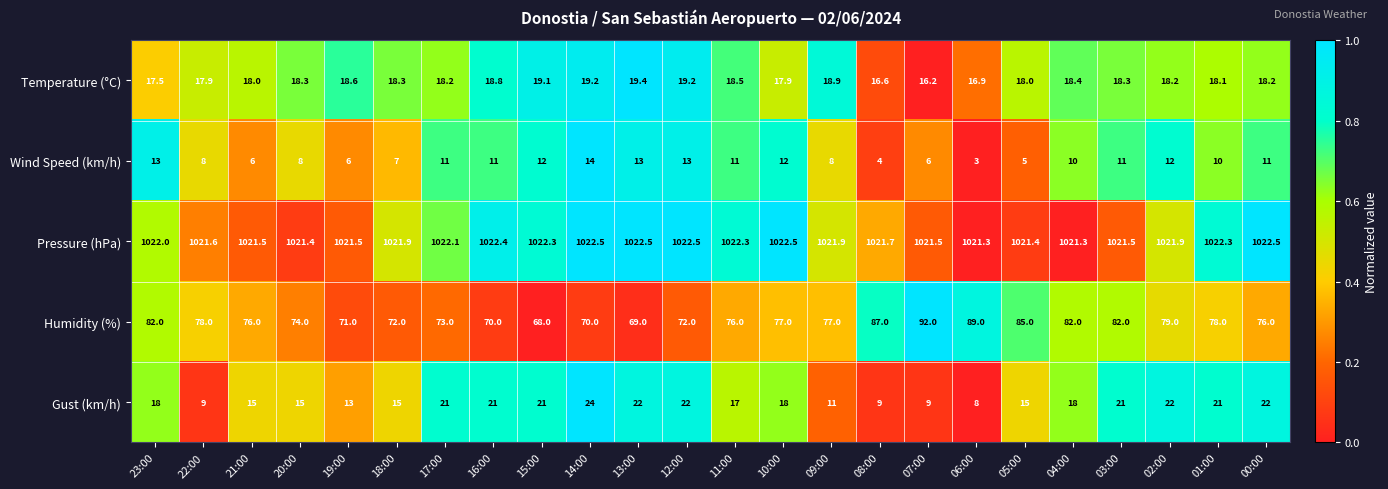

Which category has the lowest value across all series?

06:00